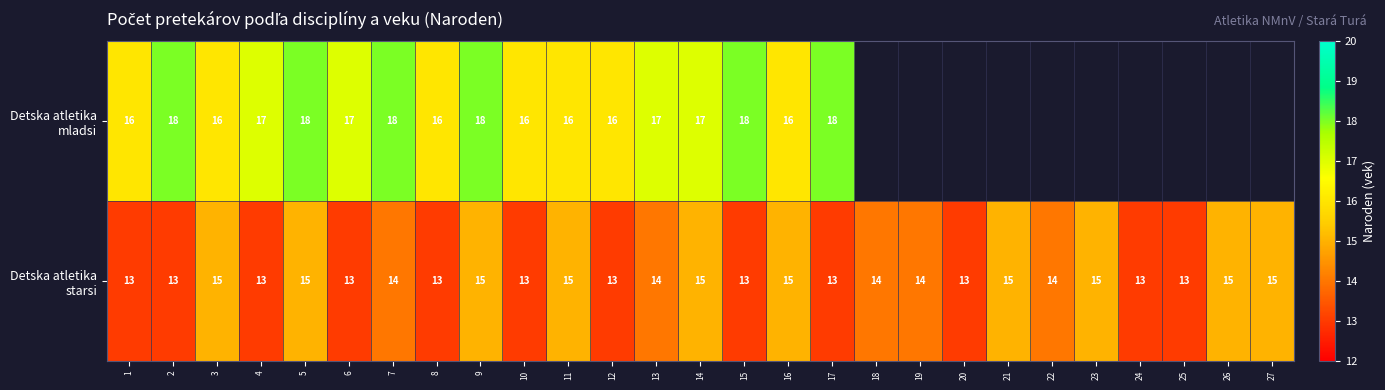

At which category is the sum across all series the highest?

5